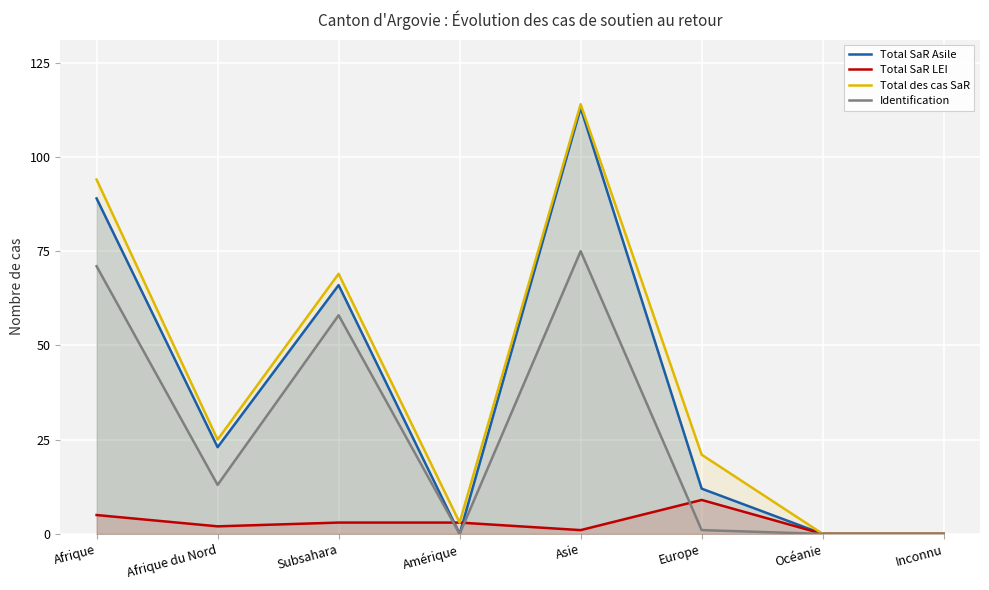

How many intersections are there between Total SaR Asile and Total SaR LEI?

2